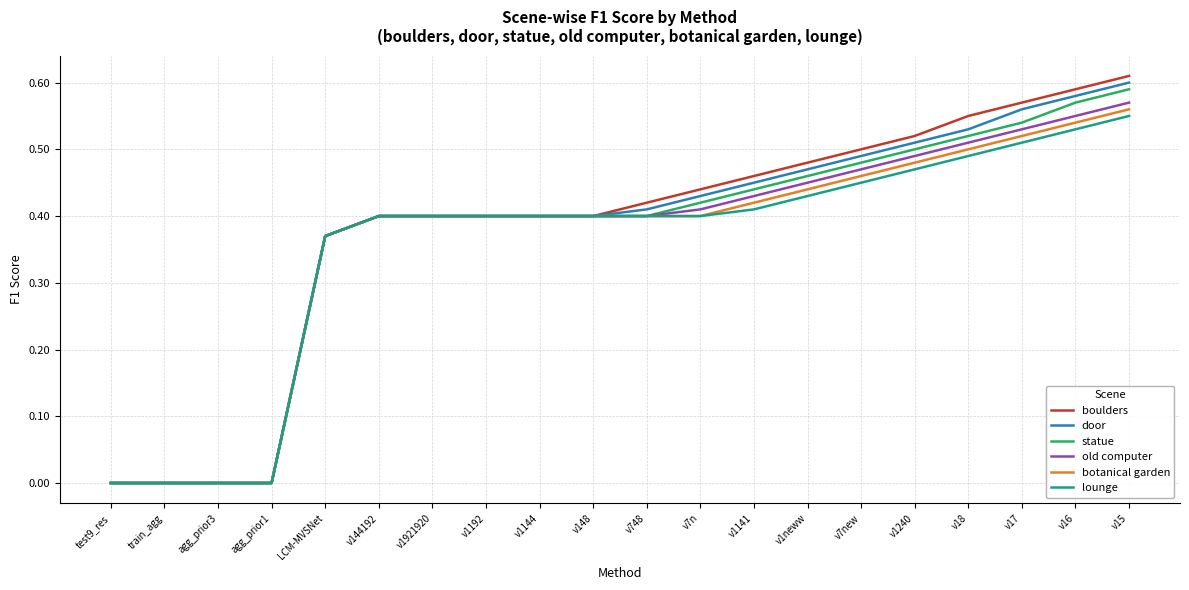

What position from the right is agg_prior1?

17